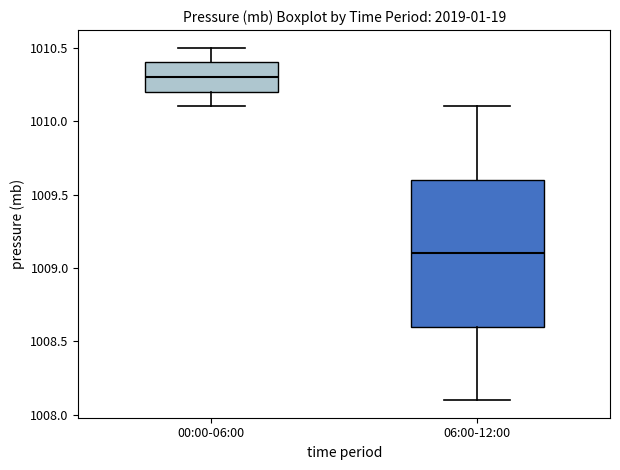

Reading left to right, read every box against the y-axis: the position of its median line, the range the box covers, and the ends of its whiskers. The values are not printed on the chart, so give them approximately, as read against the axis.

00:00-06:00: median 1010.3, box 1010.2 to 1010.4, whiskers 1010.1 to 1010.5
06:00-12:00: median 1009.1, box 1008.6 to 1009.6, whiskers 1008.1 to 1010.1